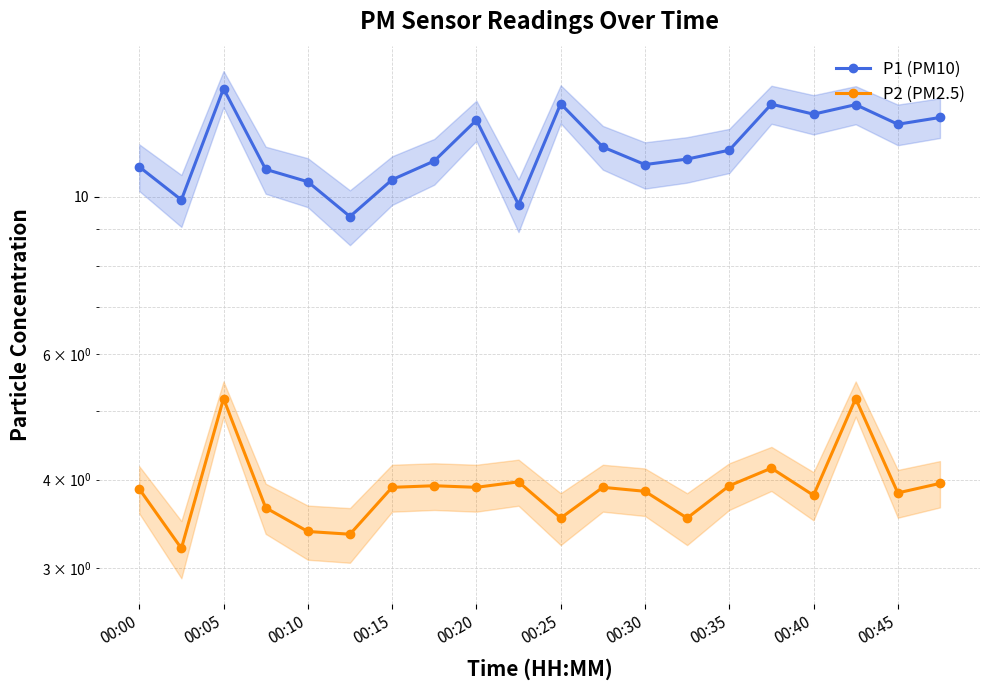

In P1 (PM10), how many points are lower than both neighbors (excluding endpoints)?

6